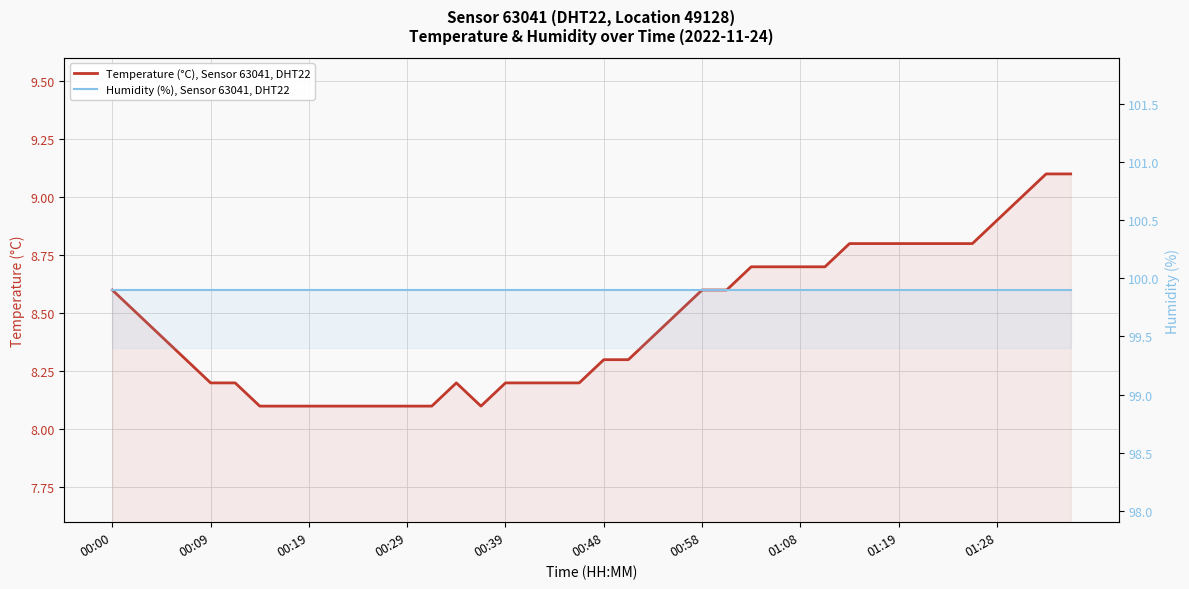

In Temperature (°C), Sensor 63041, DHT22, how many points are lower than both neighbors (excluding endpoints)?

1